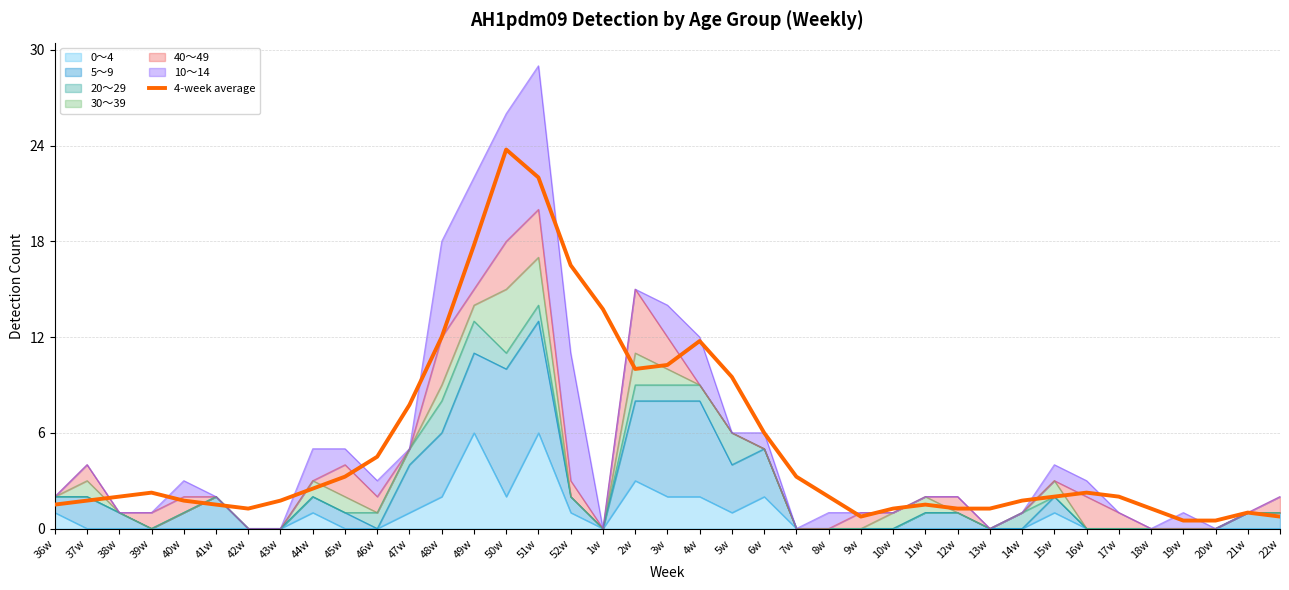

Rank the categories by value from highest to lowest.

50w, 51w, 49w, 52w, 1w, 48w, 4w, 3w, 2w, 5w, 47w, 6w, 46w, 45w, 7w, 44w, 39w, 16w, 38w, 8w, 15w, 17w, 37w, 40w, 43w, 14w, 36w, 41w, 11w, 42w, 10w, 12w, 13w, 18w, 21w, 9w, 22w, 19w, 20w